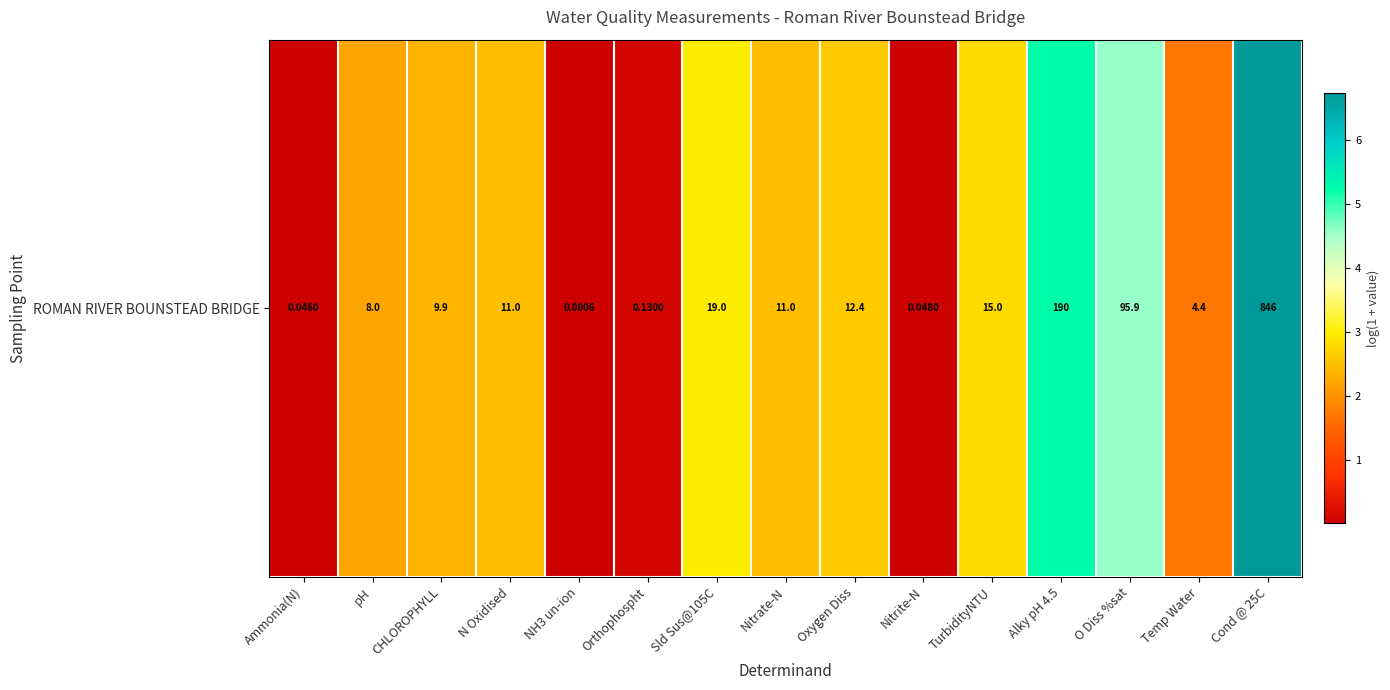

Reading right to left, extract all data points from this chart.

6.7	1.7	4.6	5.3	2.8	0.0	2.6	2.5	3.0	0.1	0.0	2.5	2.4	2.2	0.0